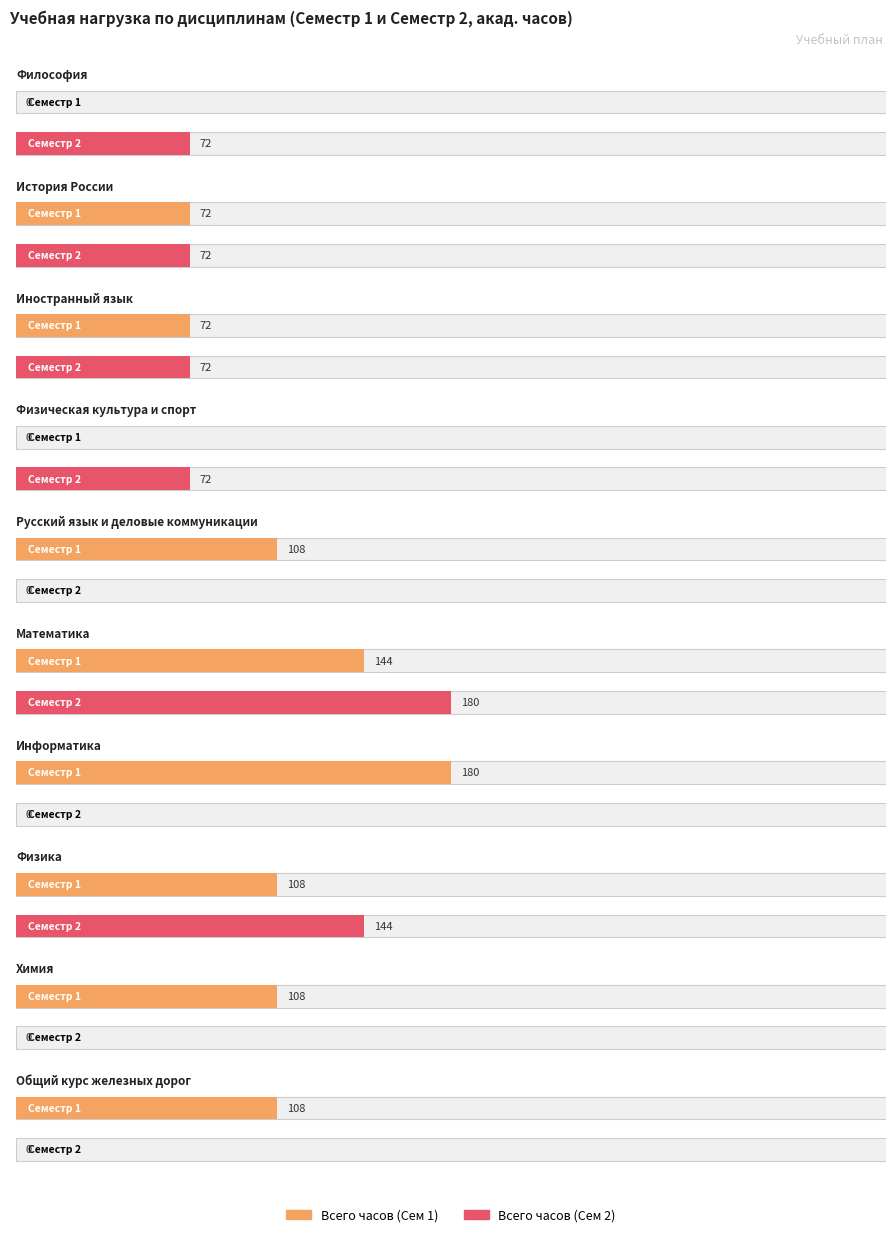

What is the total value across all series at 9?

108